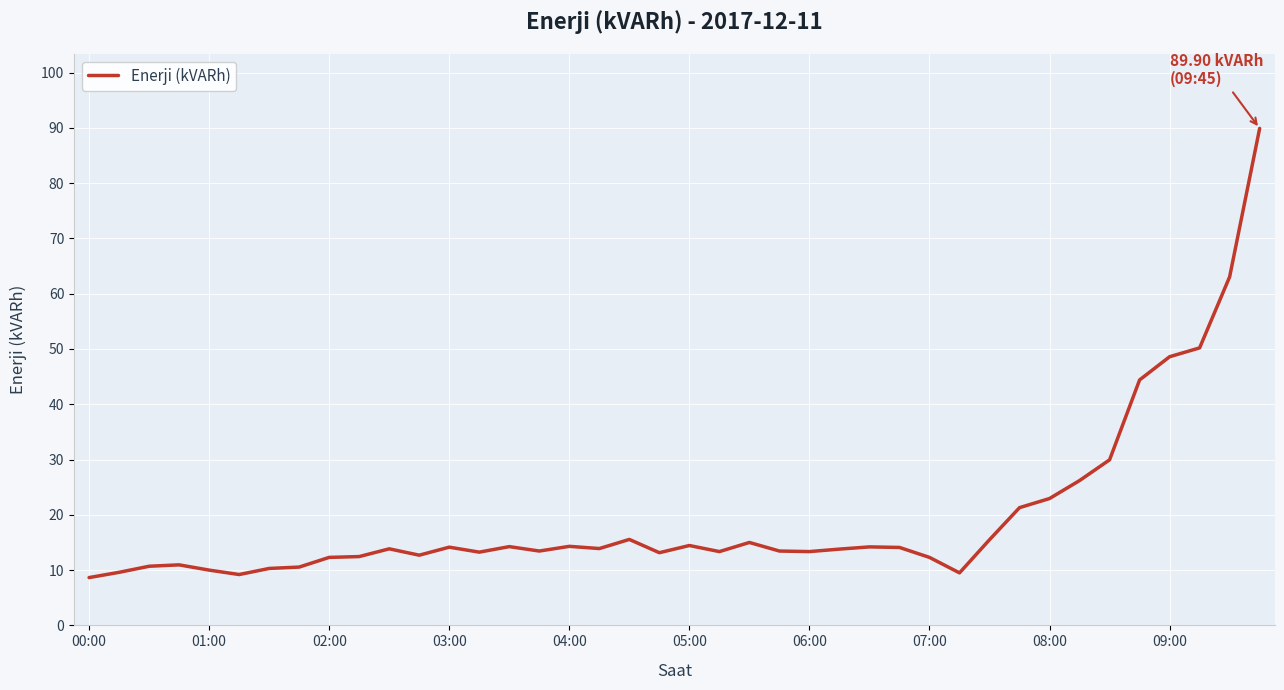

What is the minimum value shown in the chart?

8.7